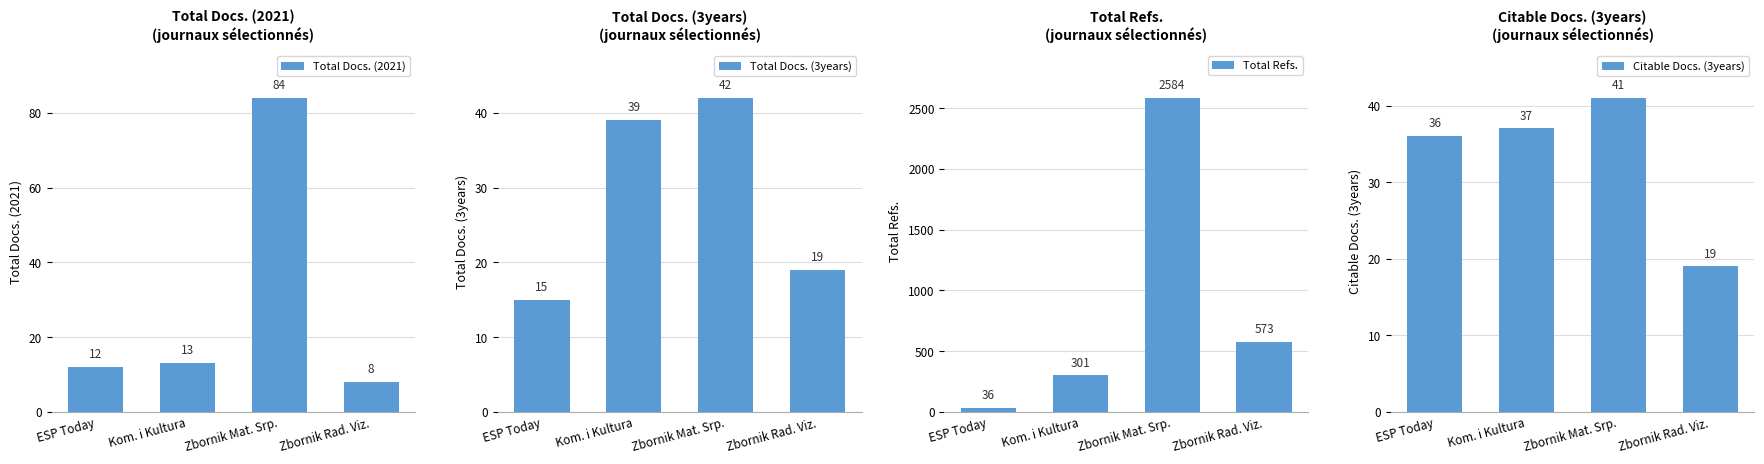

How many distinct data groups are displayed?

4